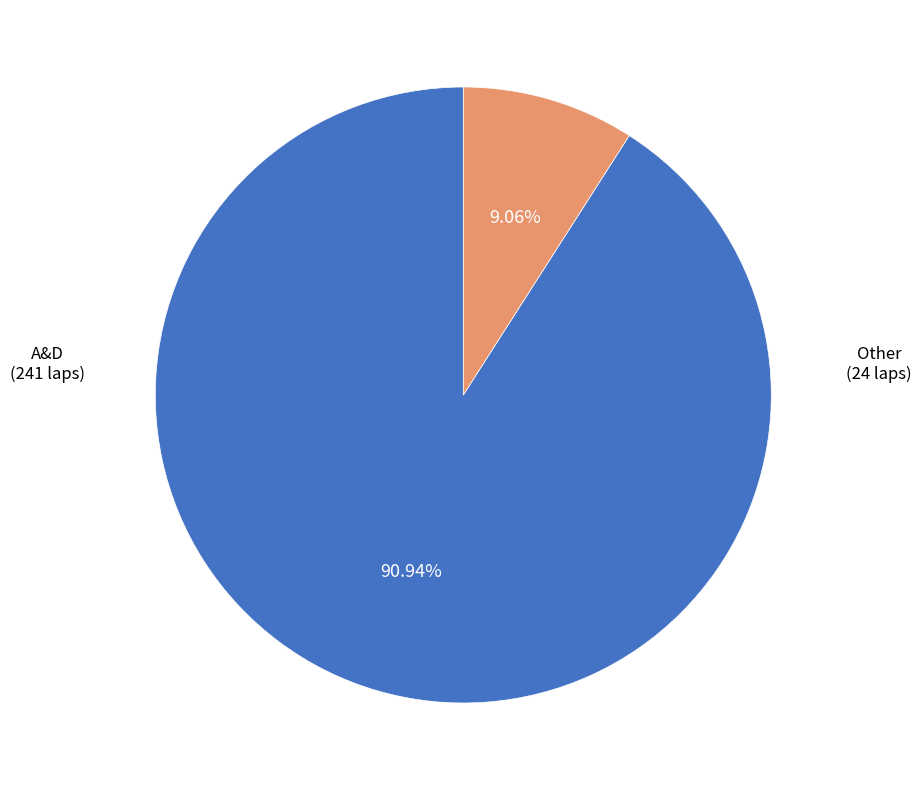

To the nearest percent, what is the average slice percentage?

50%